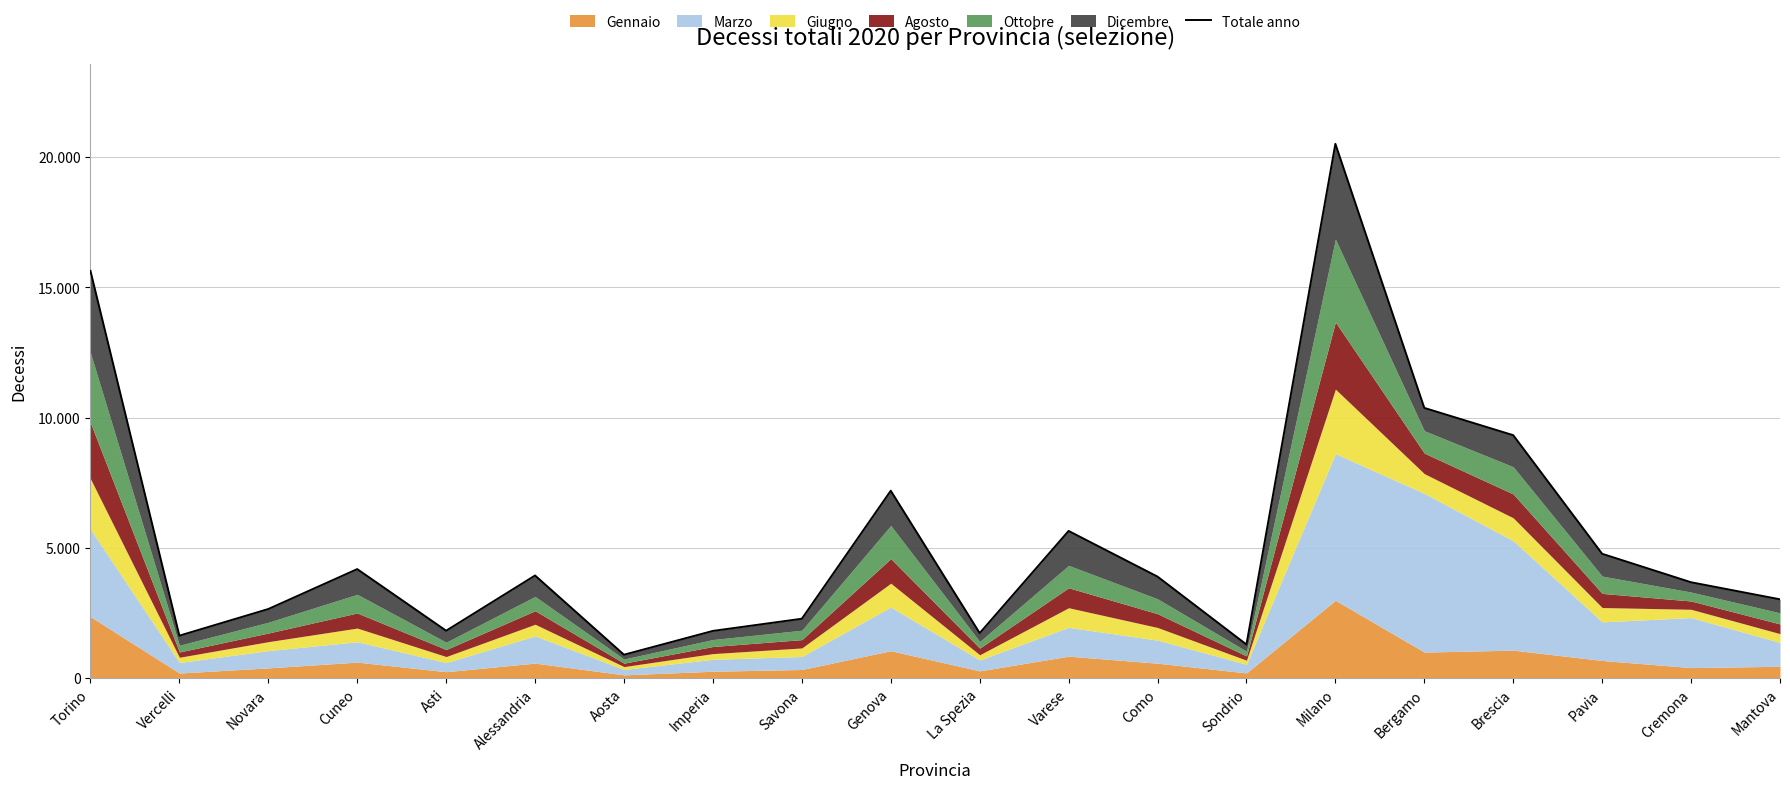

What is the maximum value shown in the chart?

20509